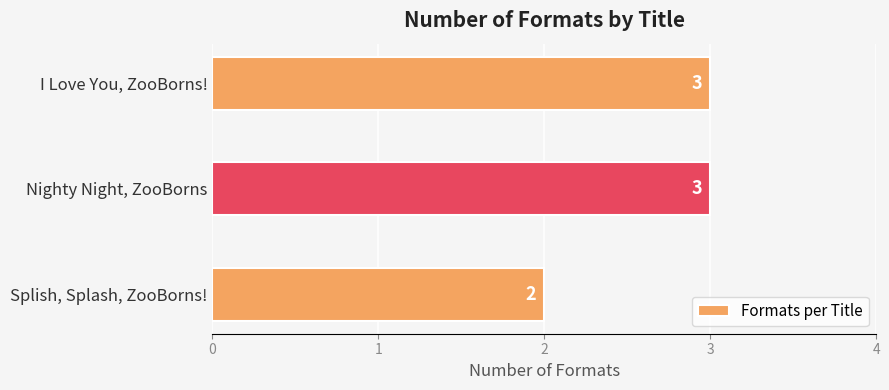

What is the change in value from Splish, Splash, ZooBorns! to Nighty Night, ZooBorns?

+1